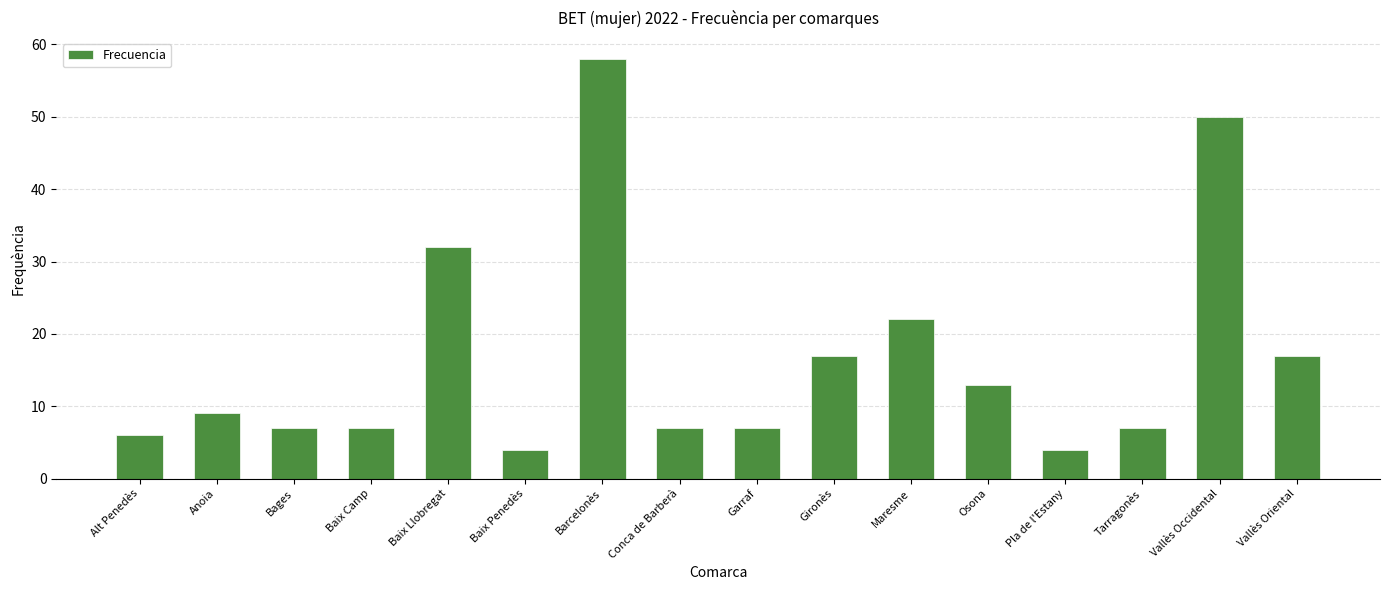

Which category has the highest value across all series?

Barcelonès